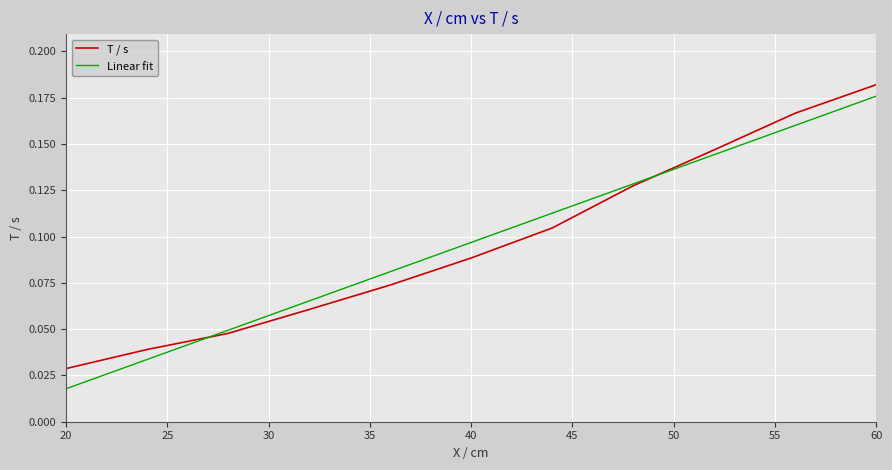

What are all the series names shown in the legend?

T / s, Linear fit